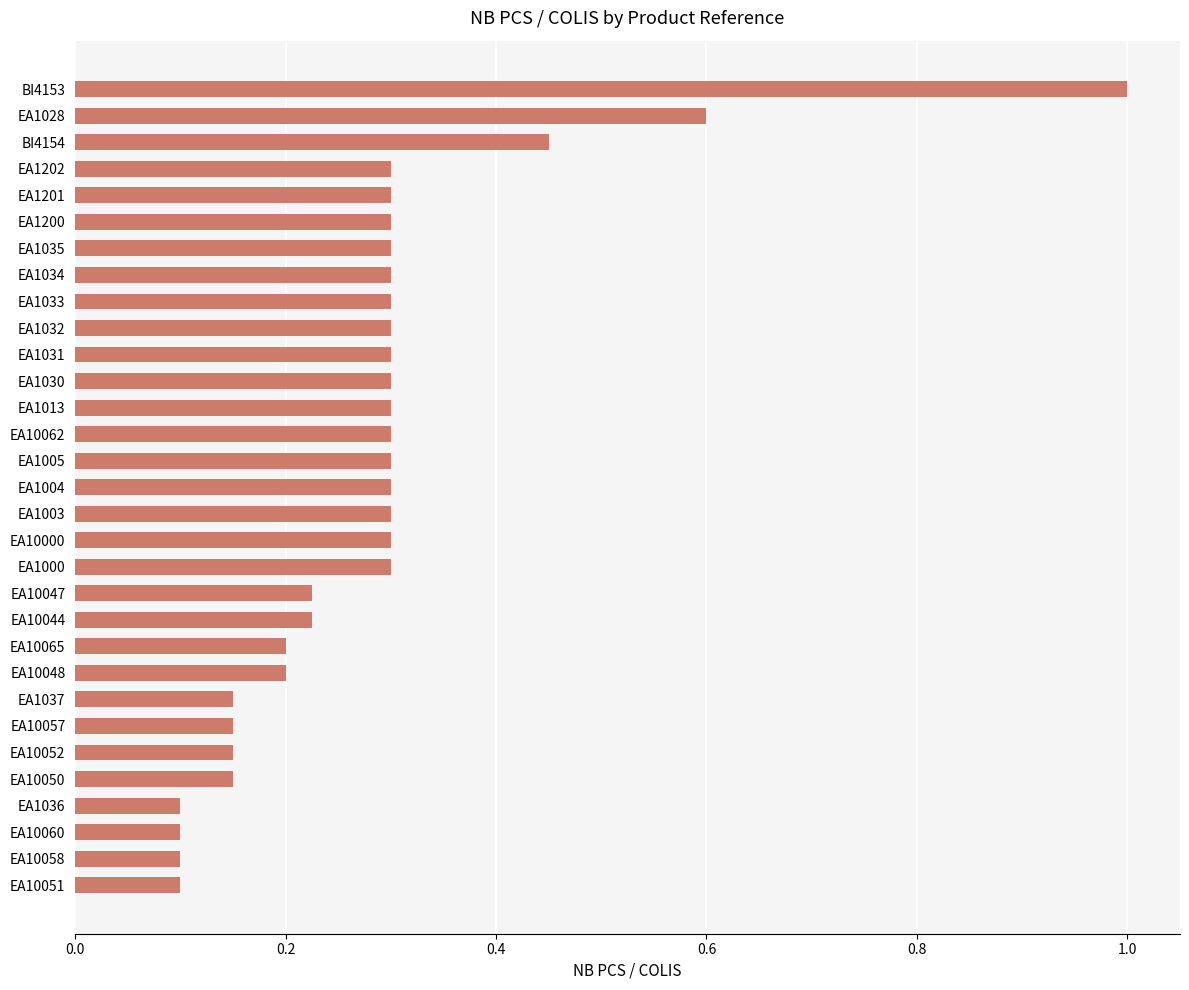

Does the chart contain any negative values?

No